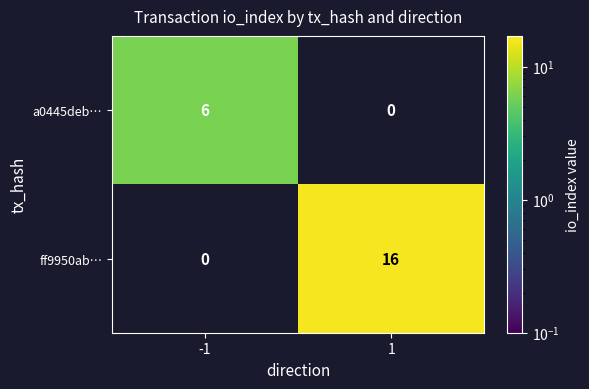

What is the total value across all series at 1?

16